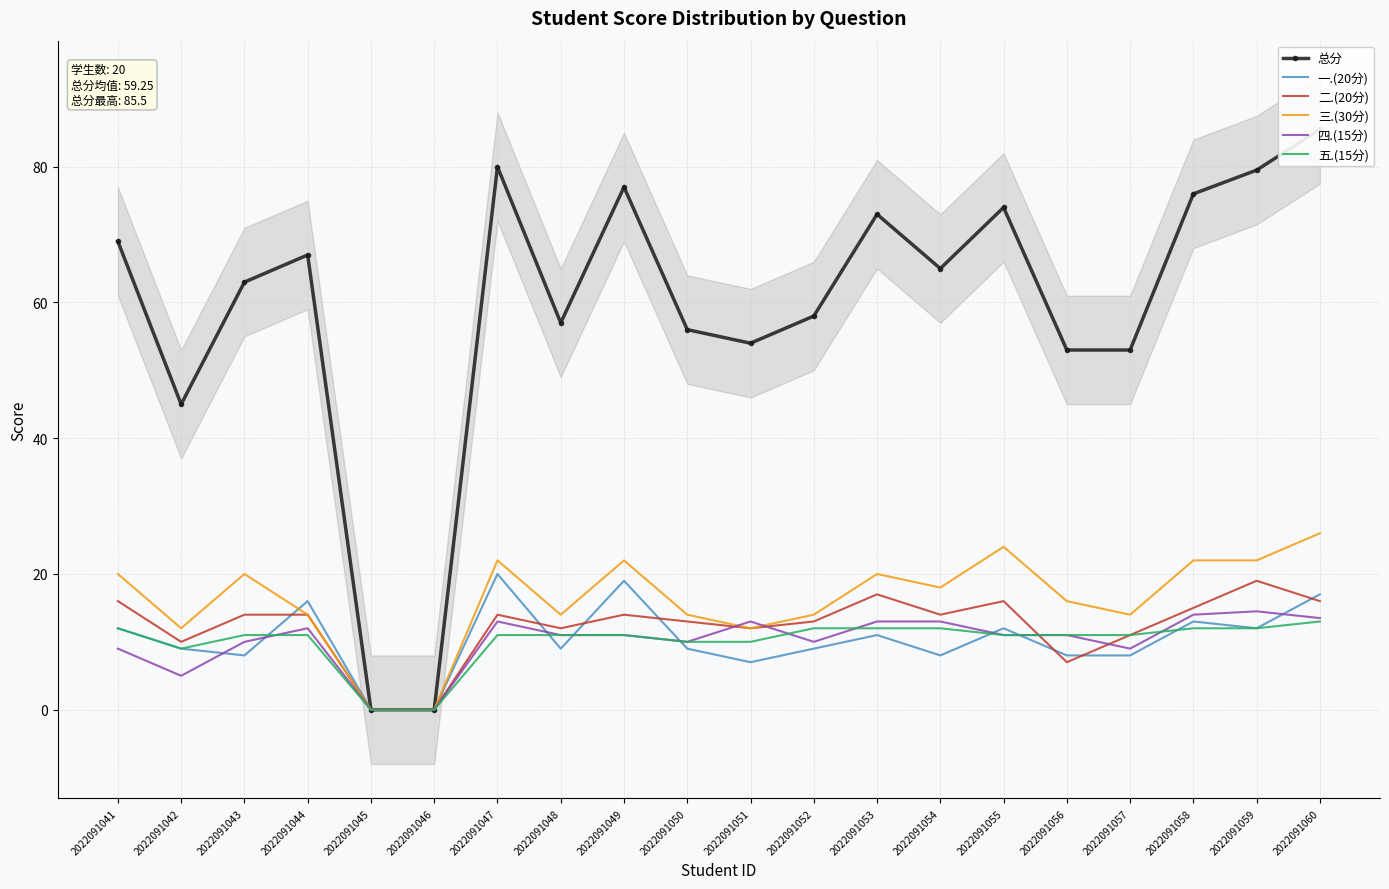

True or false: 总分 and 三.(30分) cross at least once.

False